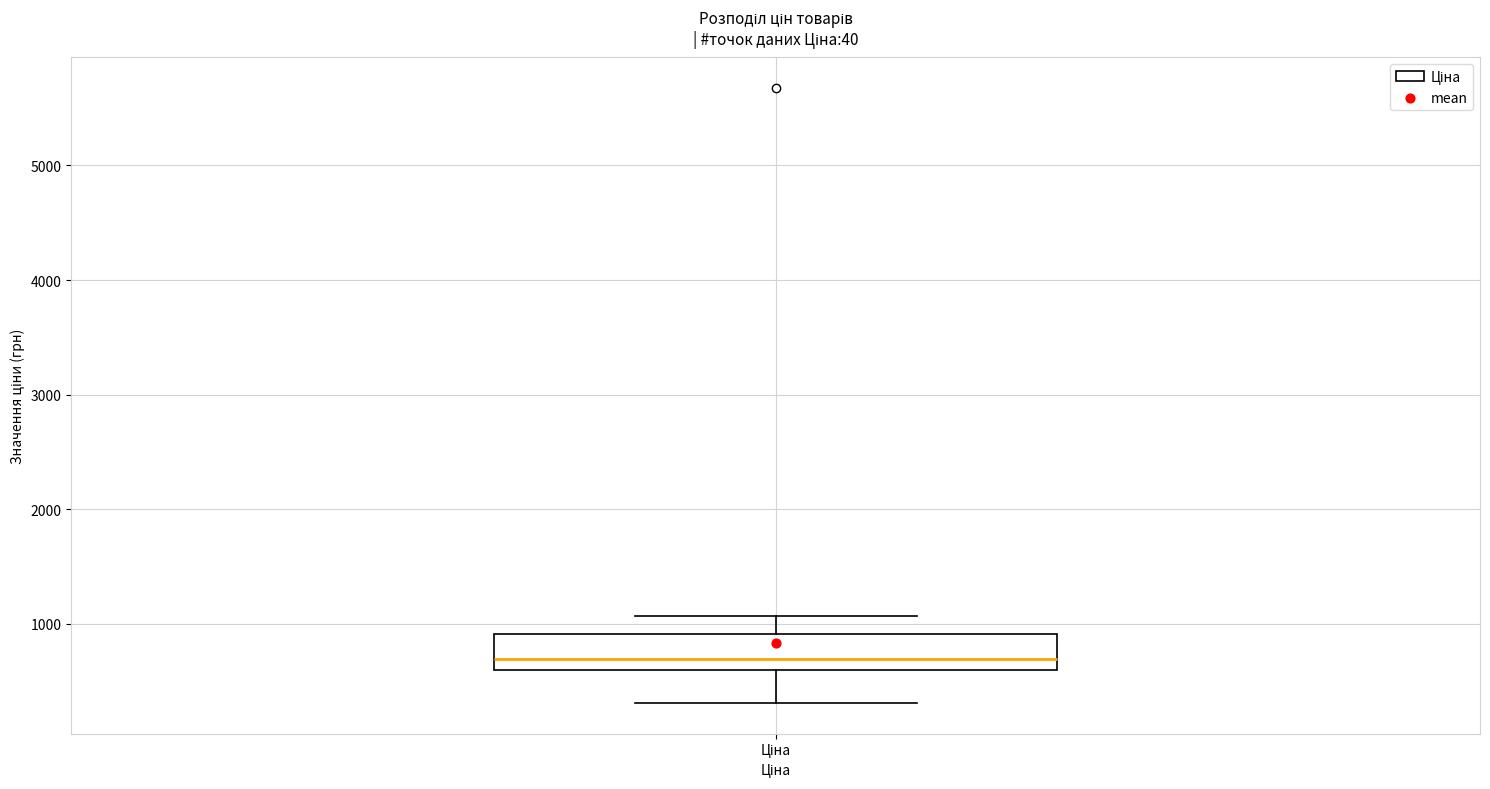

Transcribe this box plot: give where the median line is, the range the box spans, and where the two whiskers end, as read against the y-axis. The values are not printed on the chart, so give them approximately, as read against the axis.

median 700, box 600 to 900, whiskers 300 to 1100